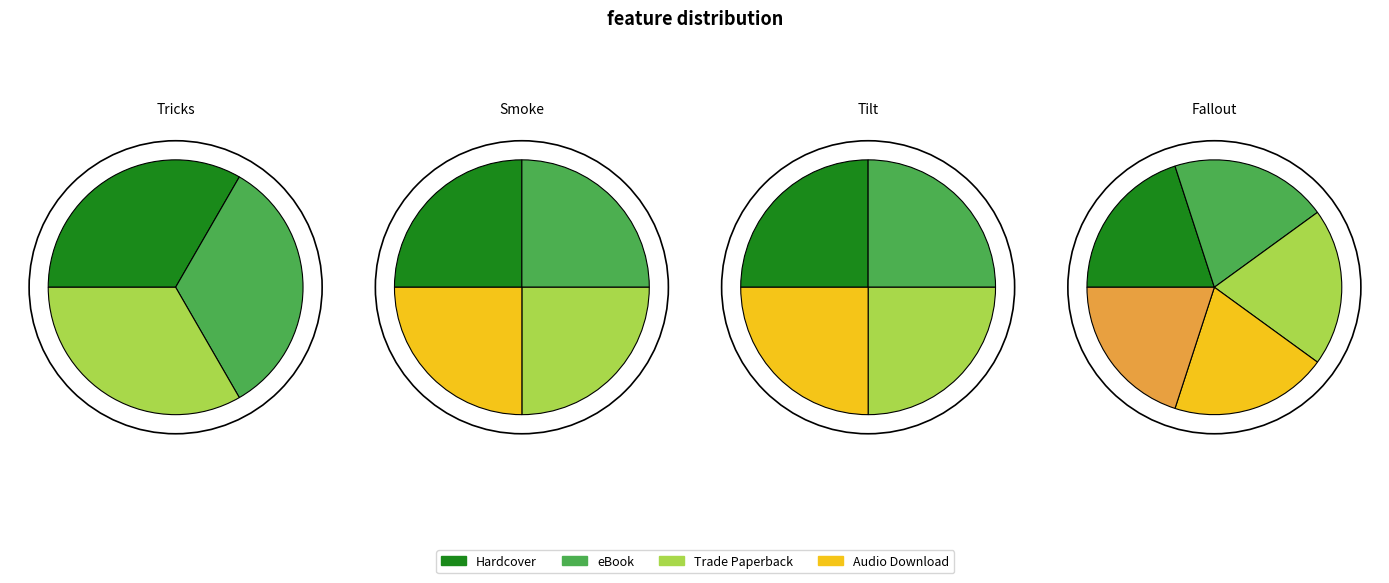

To the nearest percent, what portion does Smoke represent?

25%